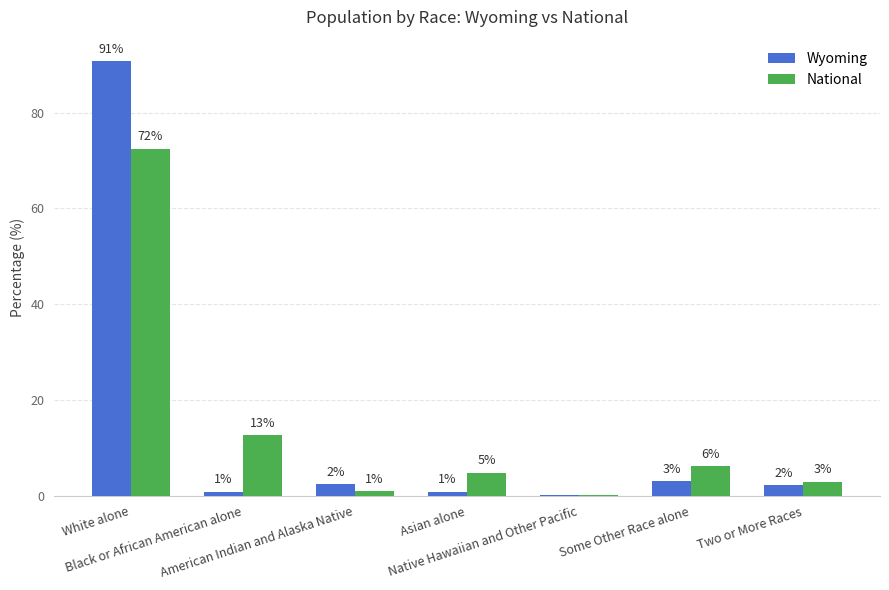

What is the greatest value displayed?

90.7